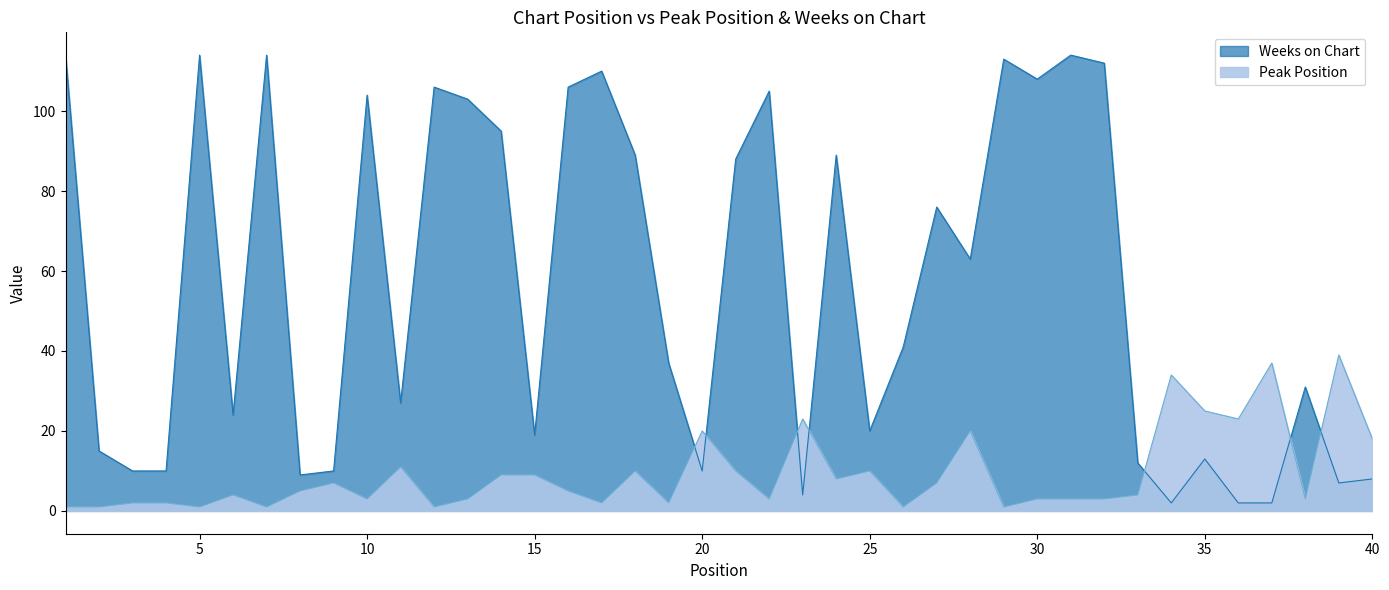

What is the value of the Peak Position point at the 33rd from the left?

4